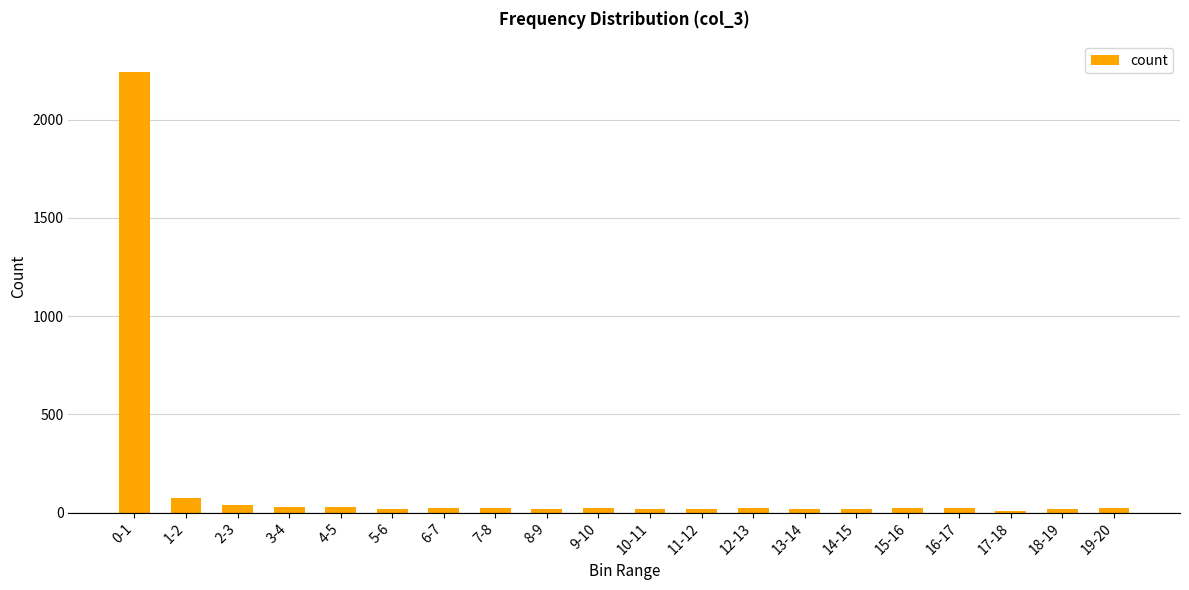

What is the maximum value shown in the chart?

2242